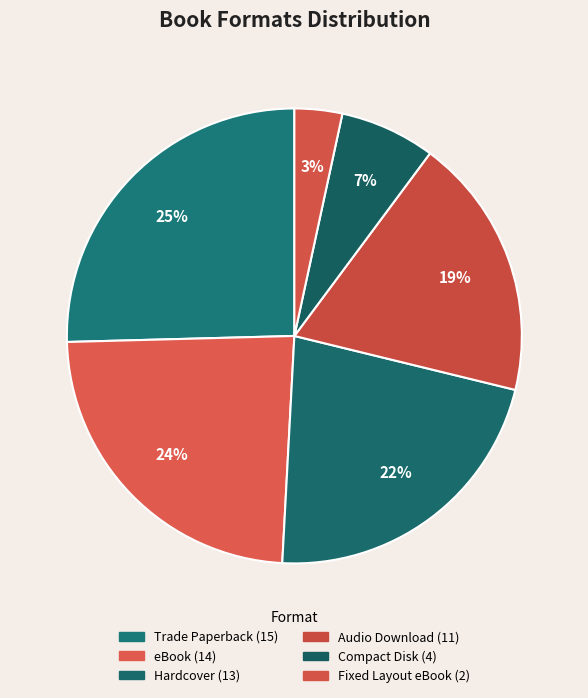

What is the ratio of the value at Compact Disk to the value at Hardcover?

0.3